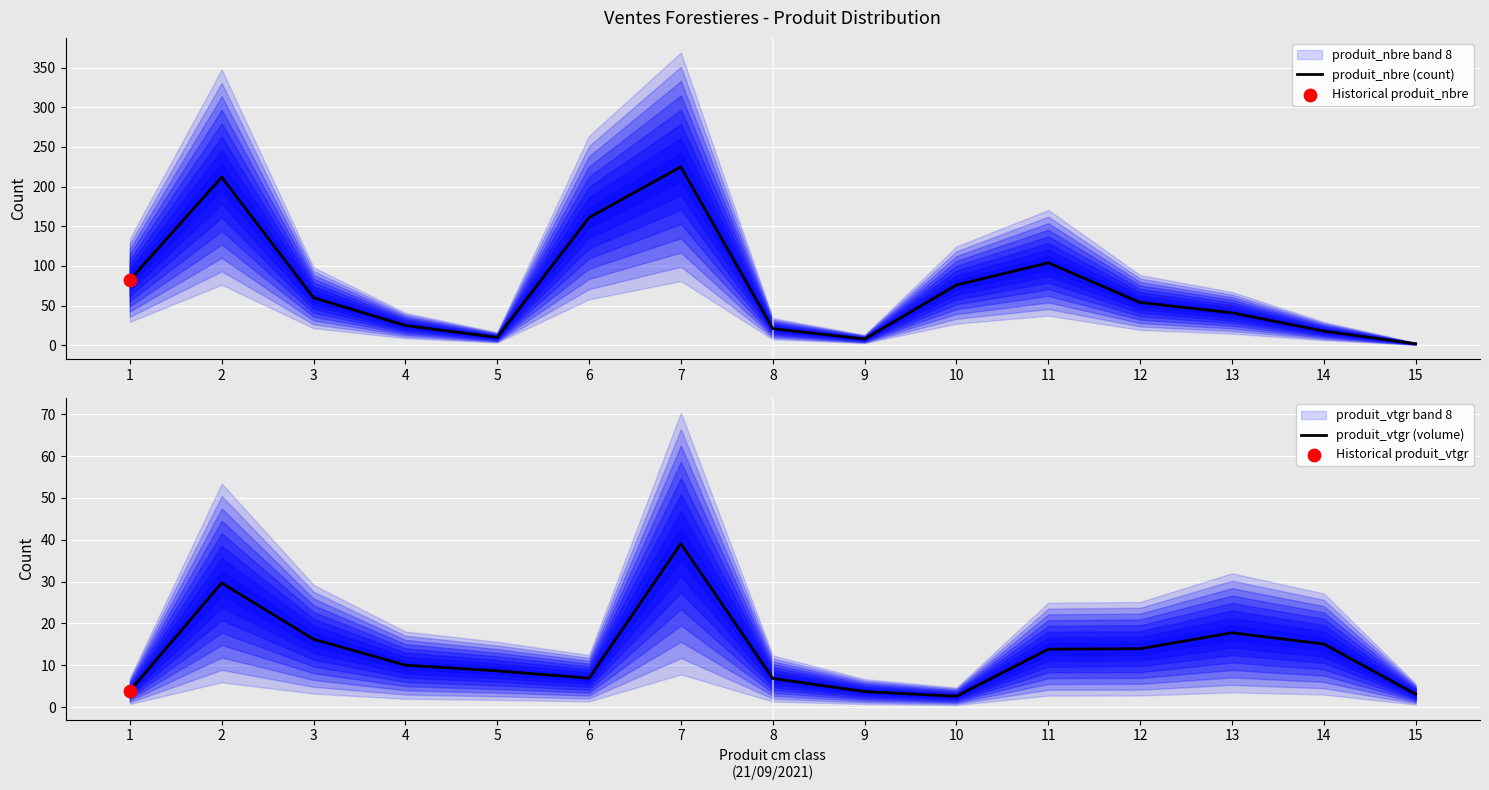

At which category is the sum across all series the highest?

7